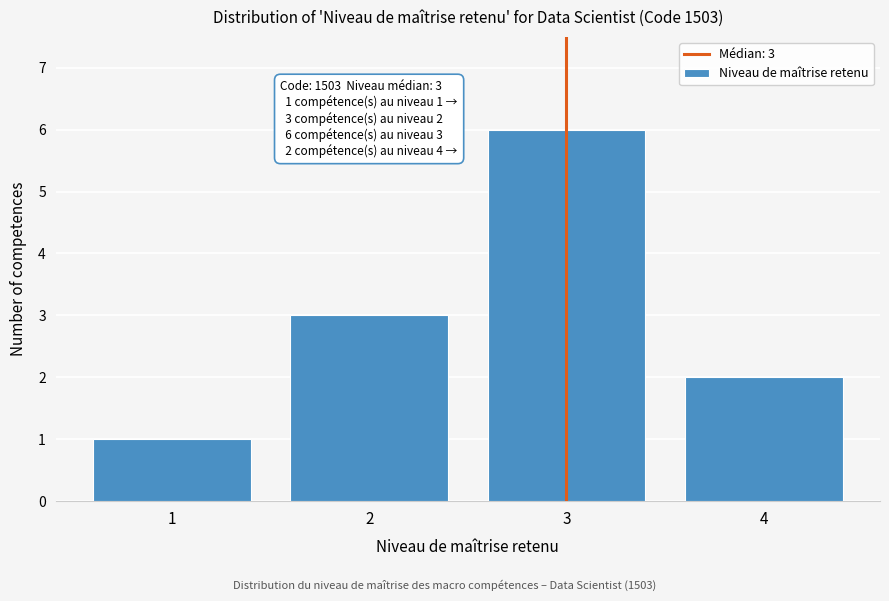

Reading left to right, transcribe all the data shown in this chart.

1=1	2=3	3=6	4=2